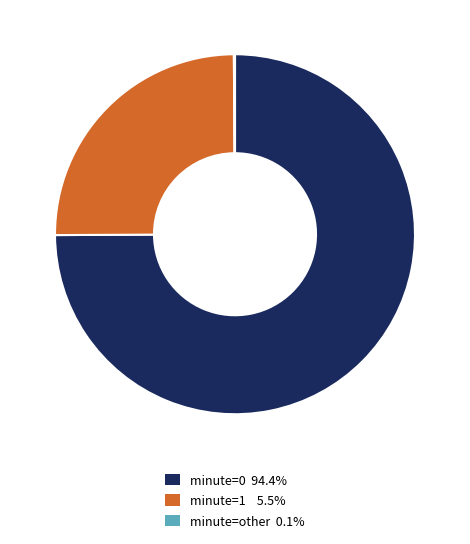

Is there any slice that represents more than half of the pie?

Yes